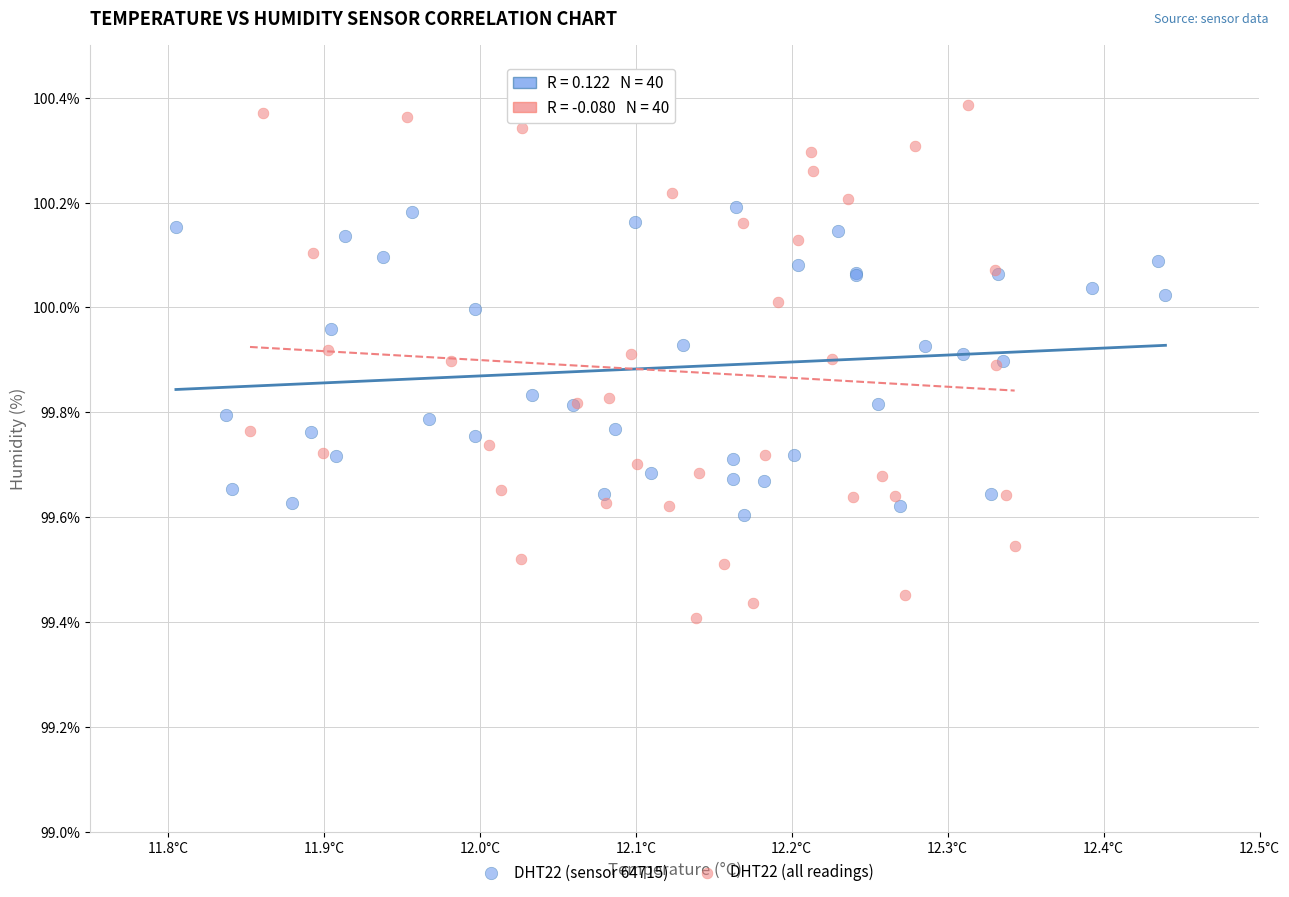

Which series contains the highest Y value?

DHT22 (all readings)